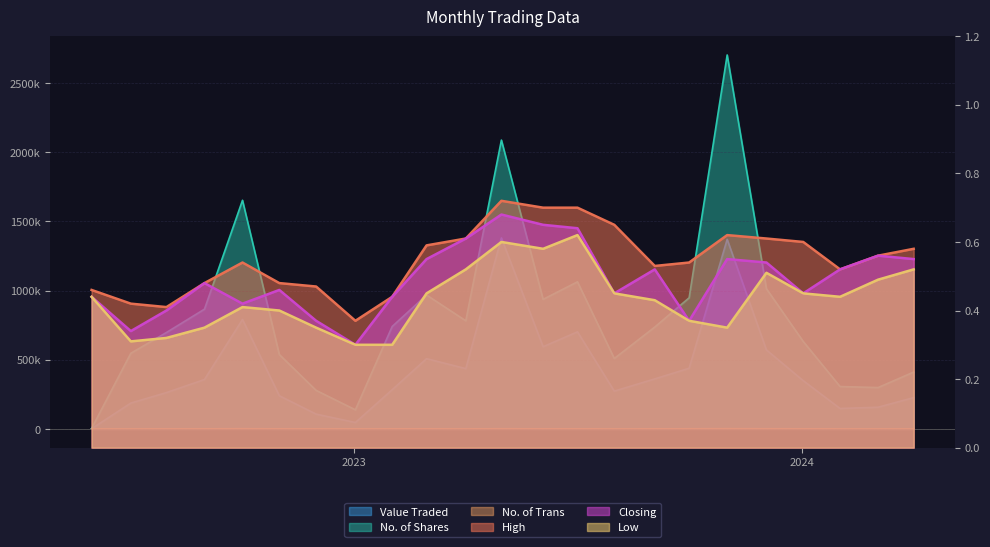

How many categories are shown in the chart?

23